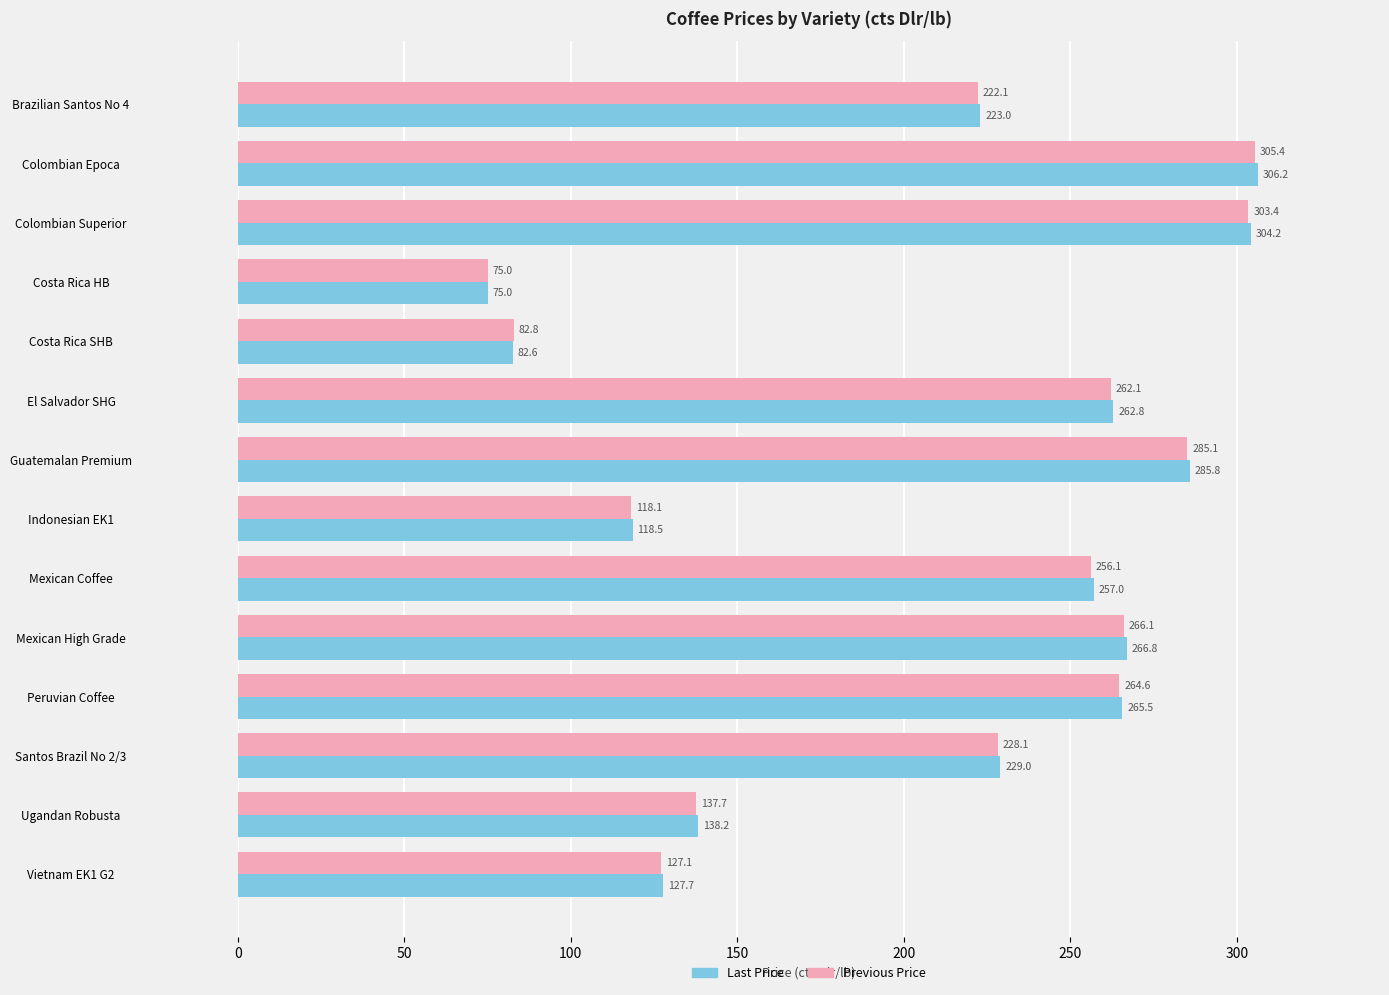

What is the difference between the maximum and minimum values in the Previous Price series?

230.4